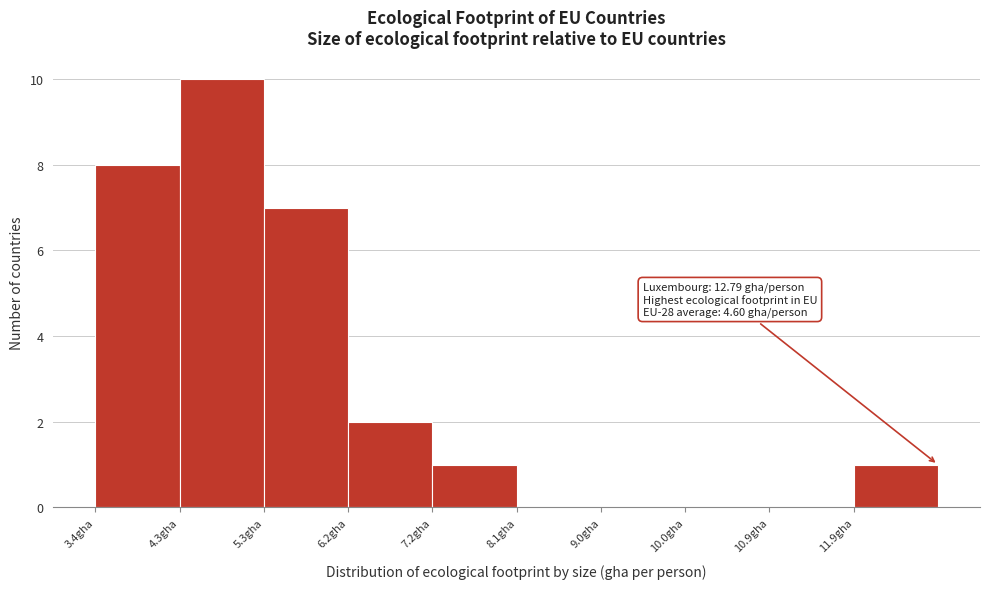

Over which range of the x-axis is the bar tallest?

4.3 to 5.3